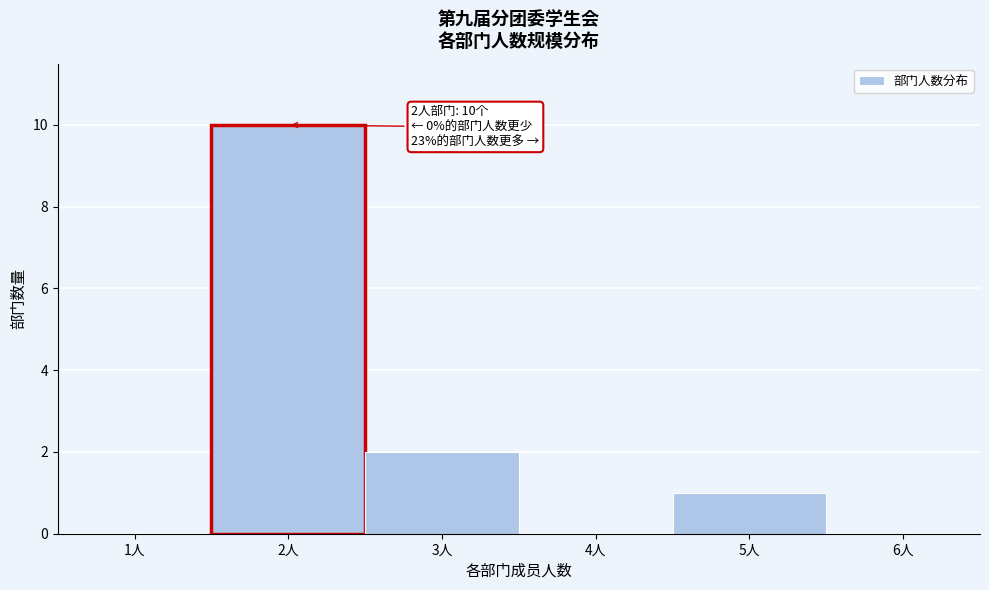

Over which range of the x-axis is the bar tallest?

1.5 to 2.5